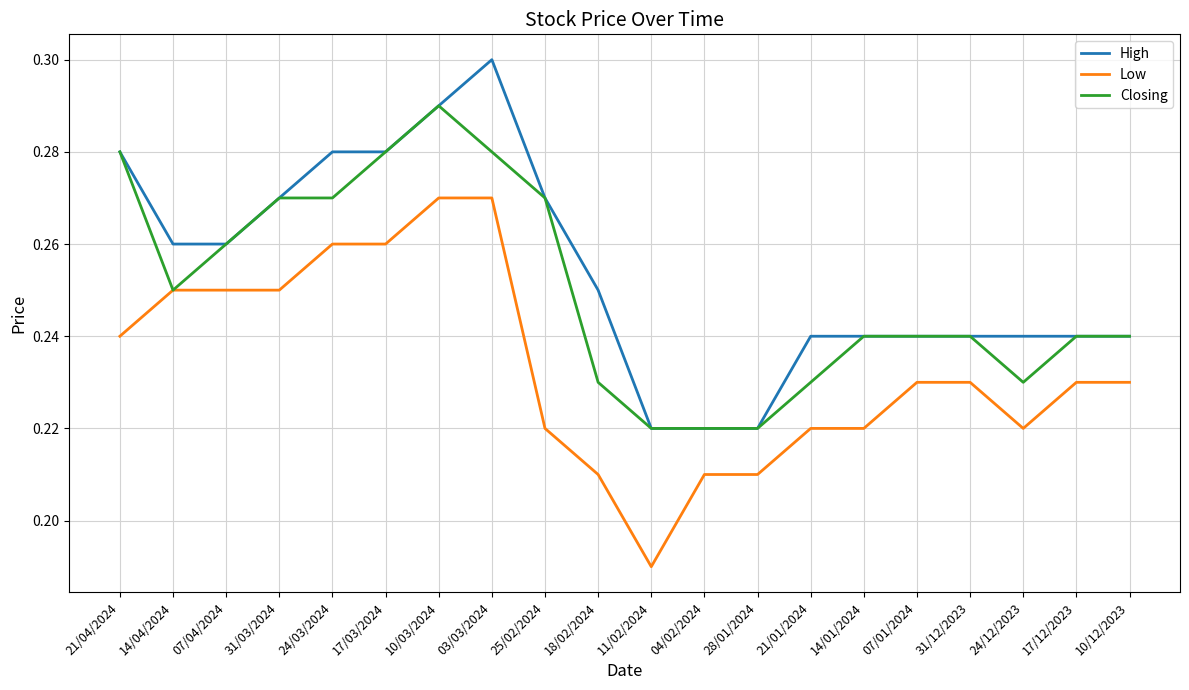

True or false: Low and High intersect in this chart.

False